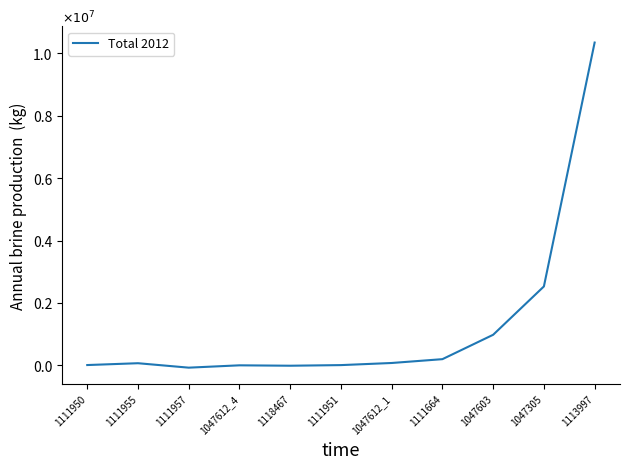

Is this an area chart (filled region under the line)?

No